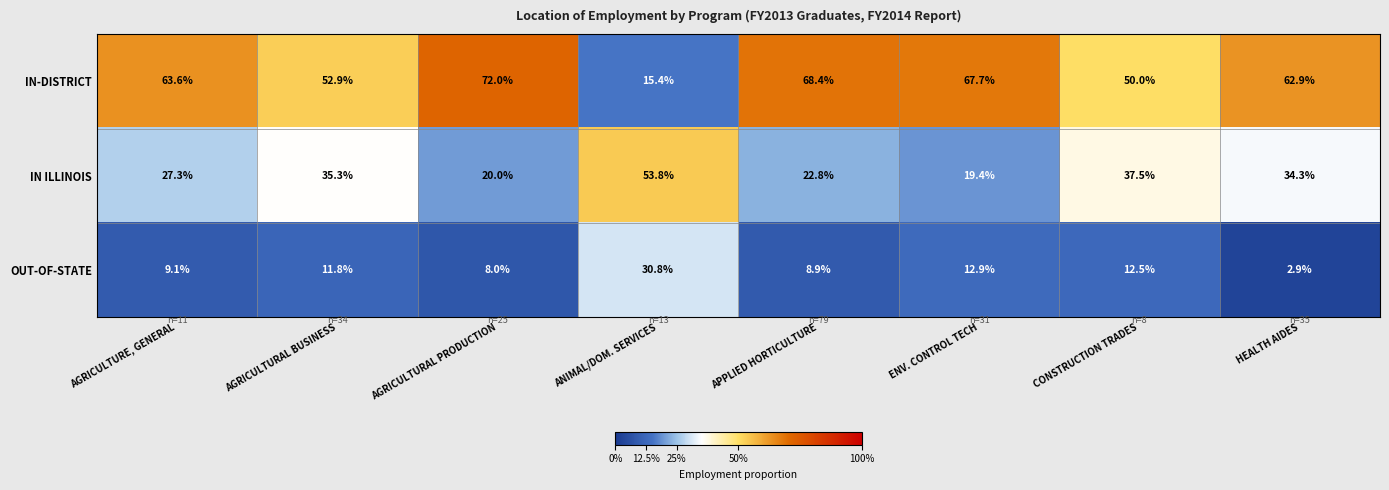

The value of OUT-OF-STATE at AGRICULTURAL PRODUCTION is 8.0. True or false?

True